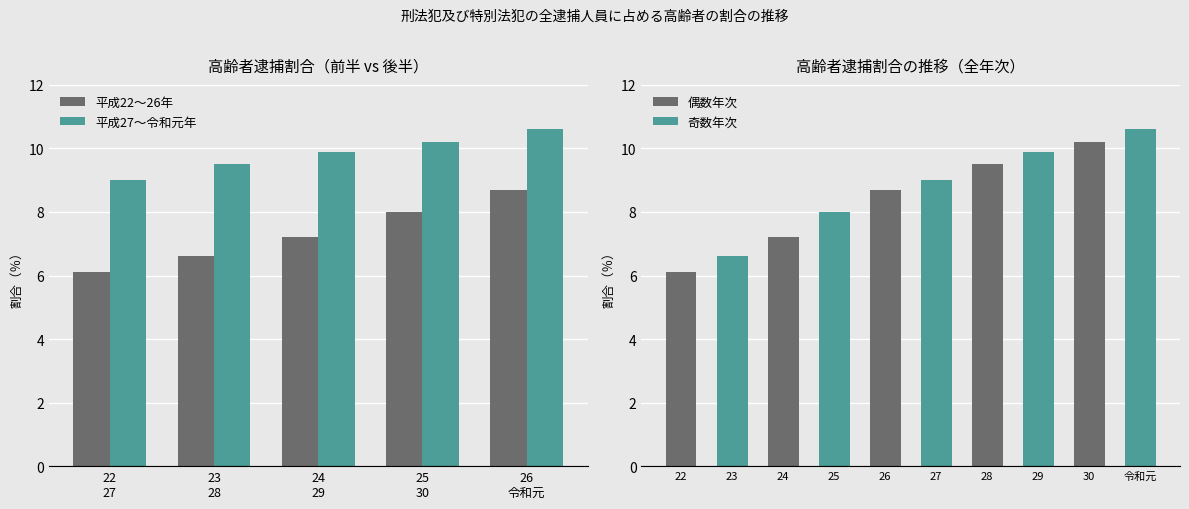

What is the difference between the highest and lowest values at 24
29?

2.7